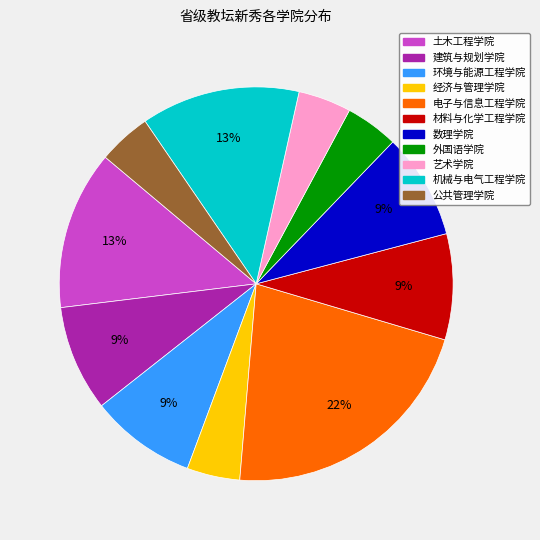

Is it true that 数理学院 is 2% of the pie?

False